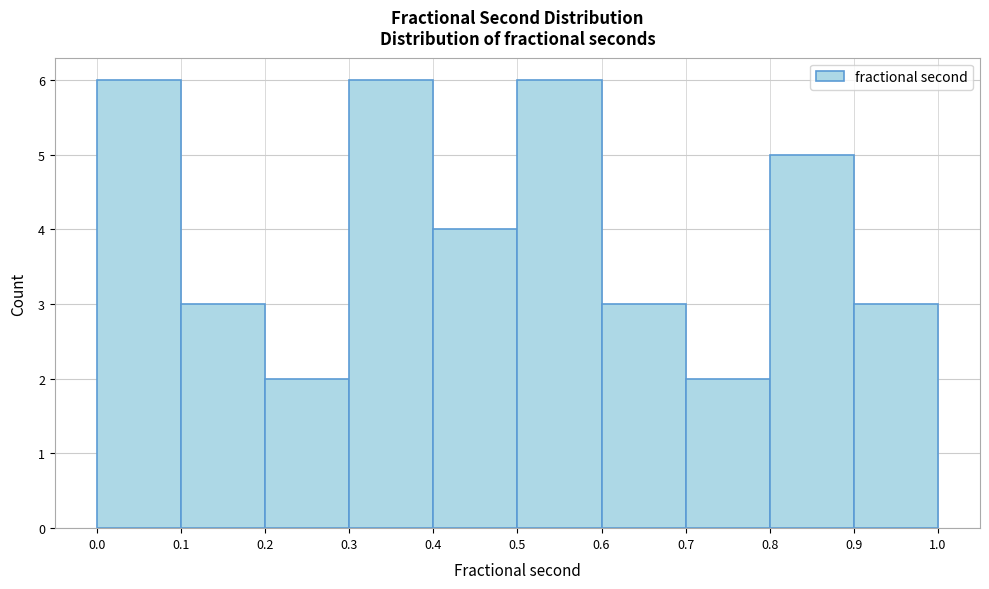

Reading left to right, transcribe this chart: for each bar, give the range it covers on the x-axis and its height. The values are not printed on the chart, so give them approximately, as read against the axis.

0.0 to 0.1: 6
0.1 to 0.2: 3
0.2 to 0.3: 2
0.3 to 0.4: 6
0.4 to 0.5: 4
0.5 to 0.6: 6
0.6 to 0.7: 3
0.7 to 0.8: 2
0.8 to 0.9: 5
0.9 to 1.0: 3